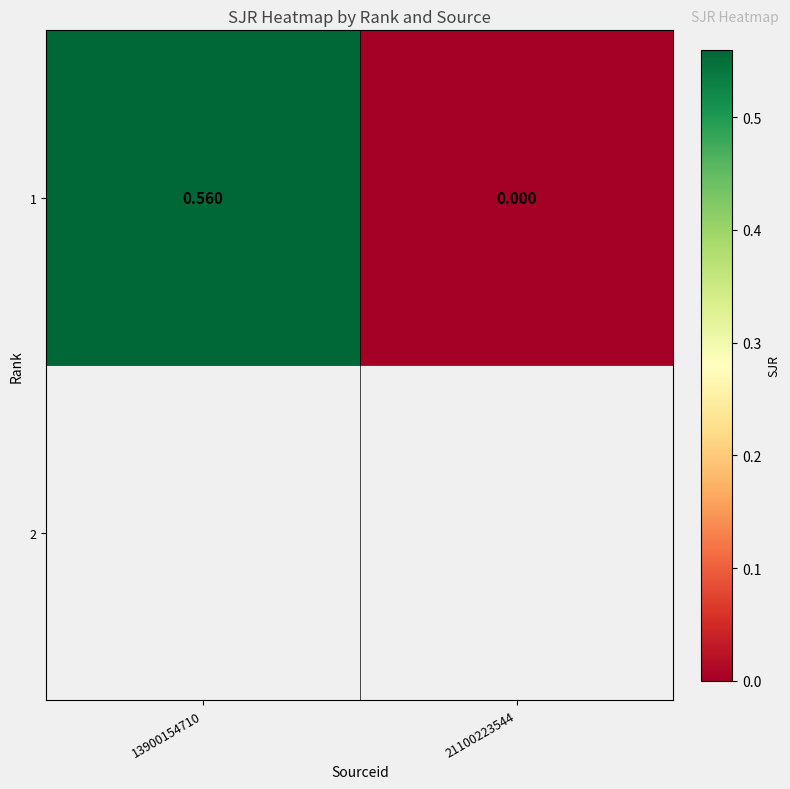

What is the sum of the values at 21100223544 and 13900154710?

0.6